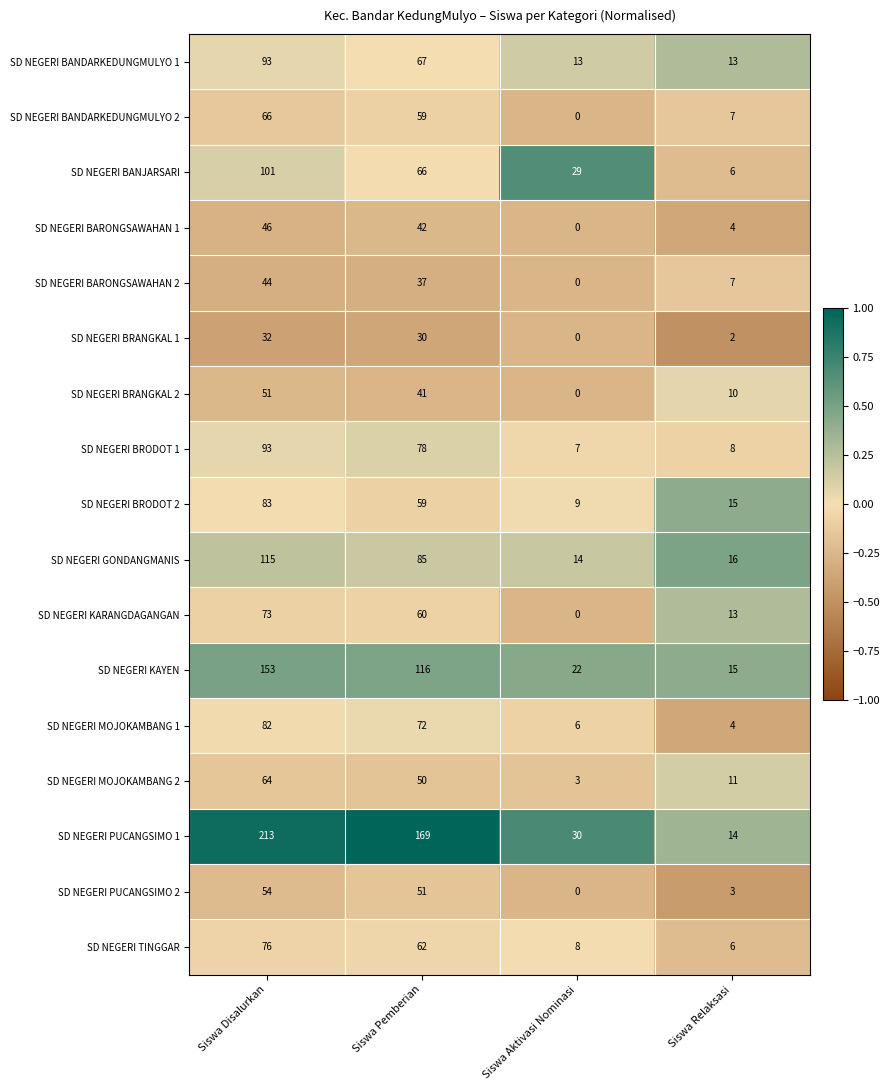

What is the greatest value displayed?

213